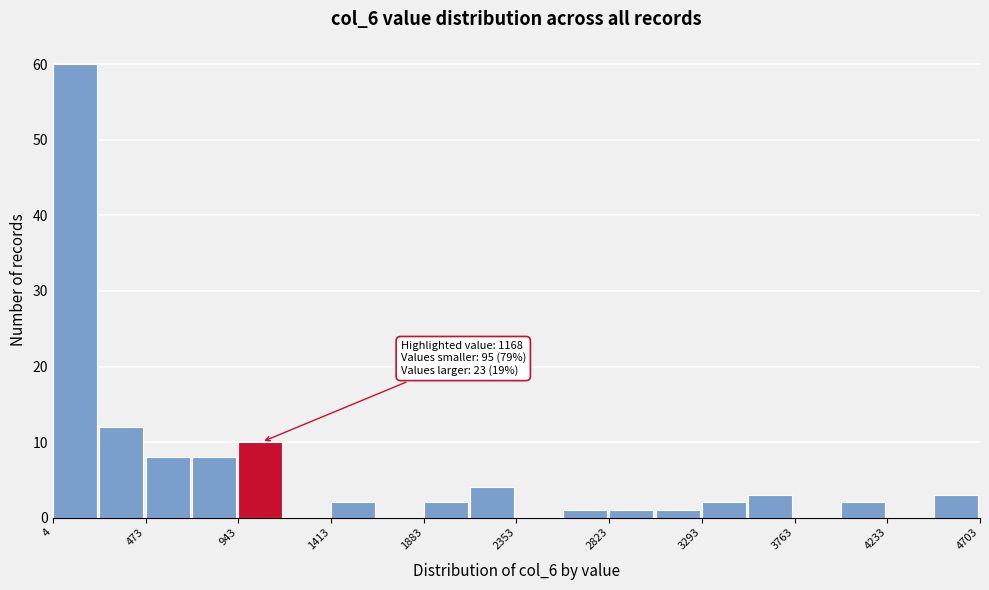

Which range on the x-axis has the tallest bar?

0 to 250